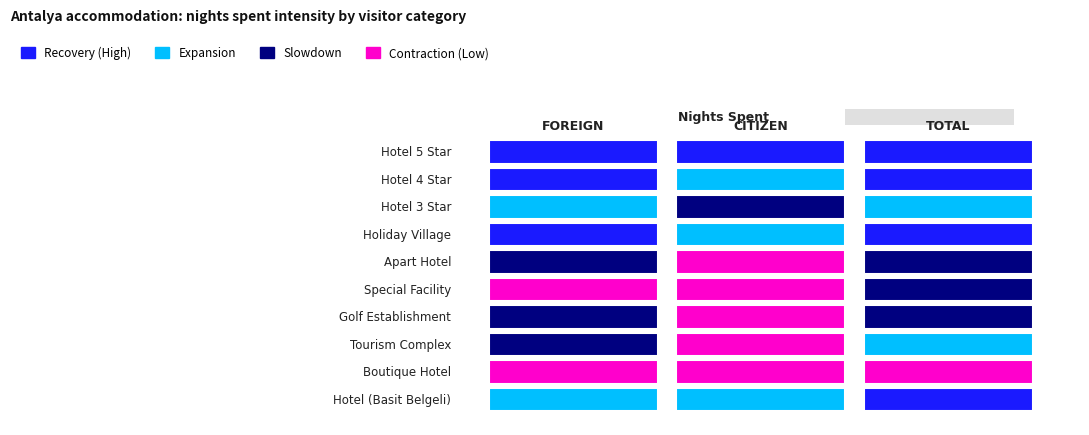

What is the spread (max minus min) of values at 1?

1003863